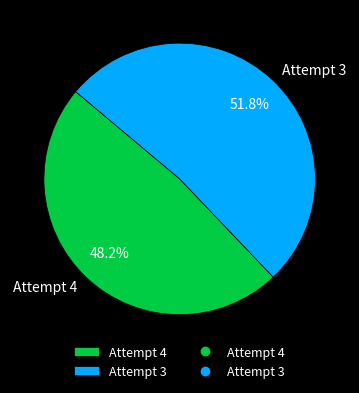

How many segments does this pie chart have?

2